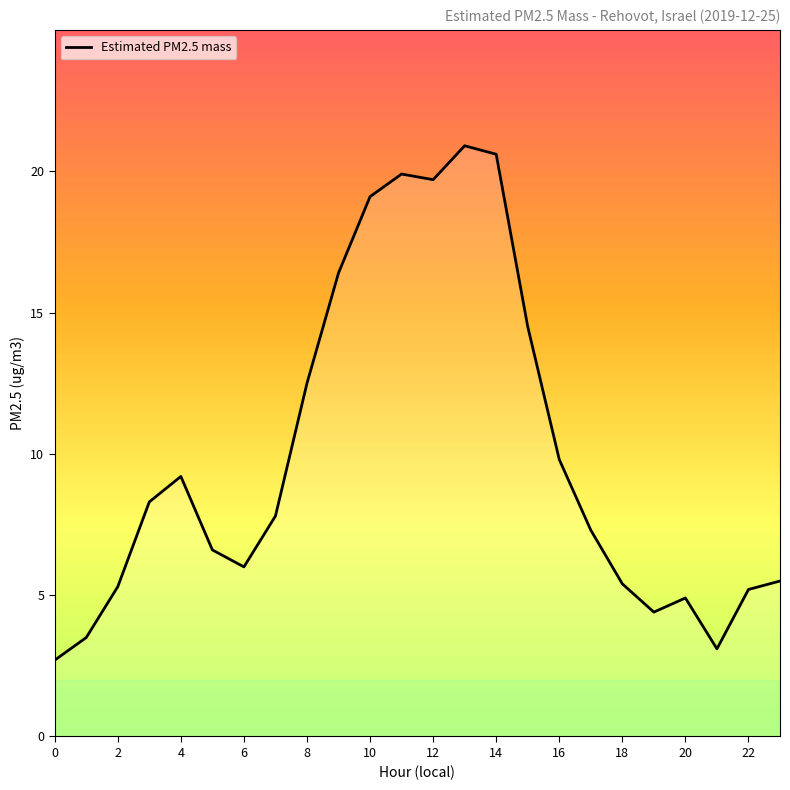

What is the greatest value displayed?

20.9